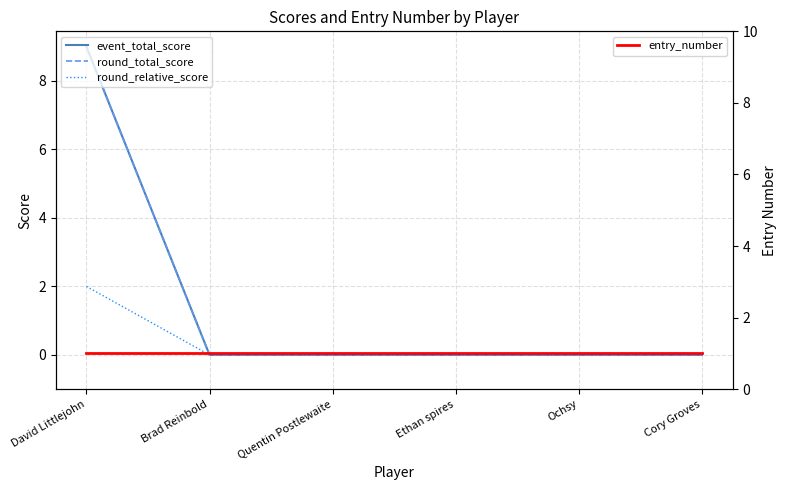

Is it true that event_total_score equals -5 at Ethan spires?

False